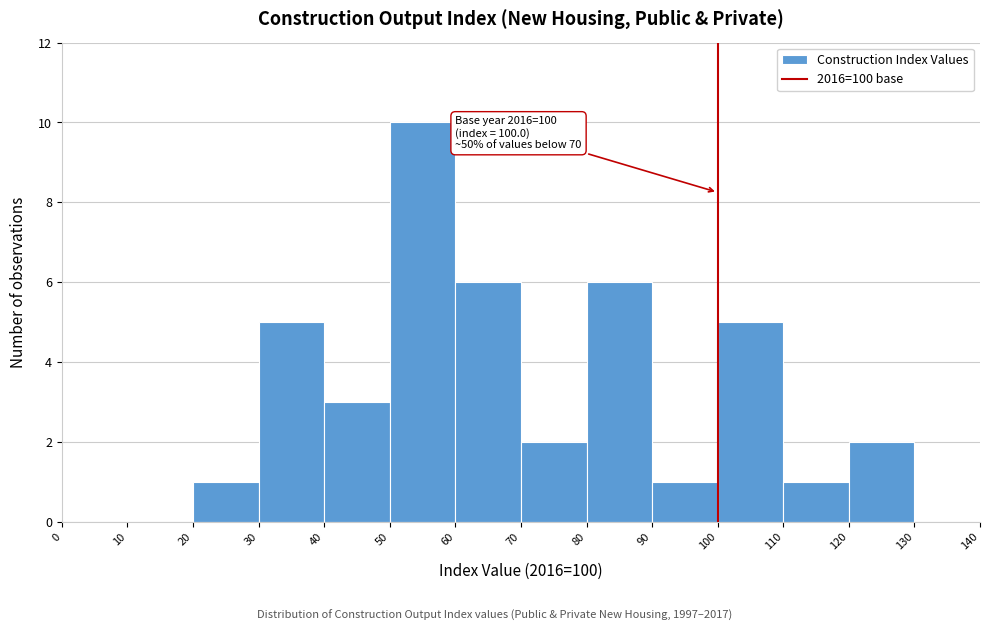

Which range on the x-axis has the tallest bar?

50 to 60